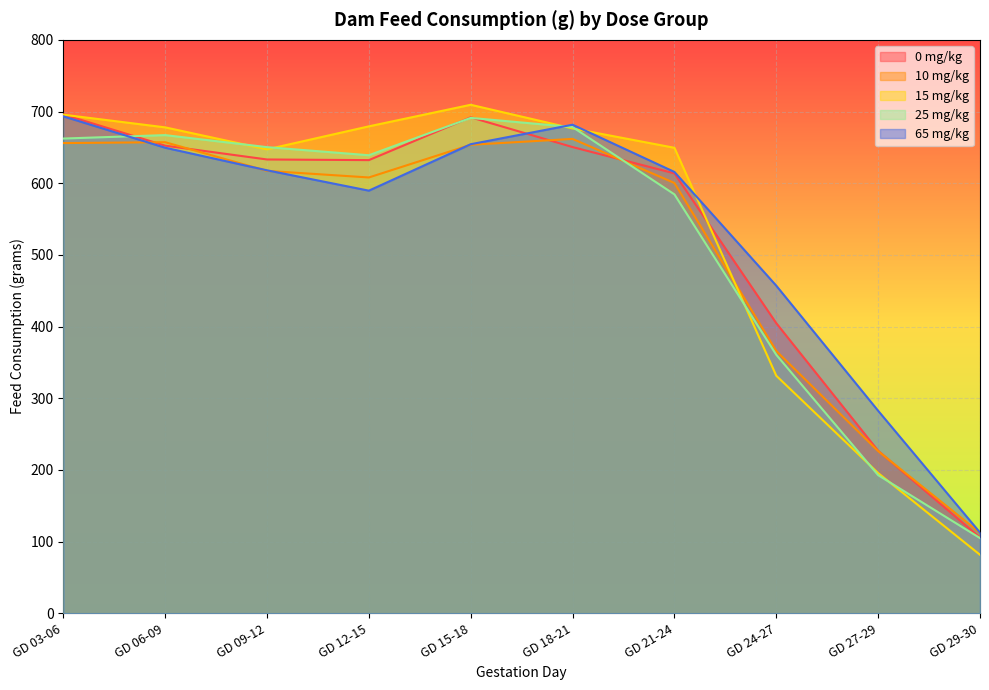

Which series has the largest range (max minus min)?

15 mg/kg